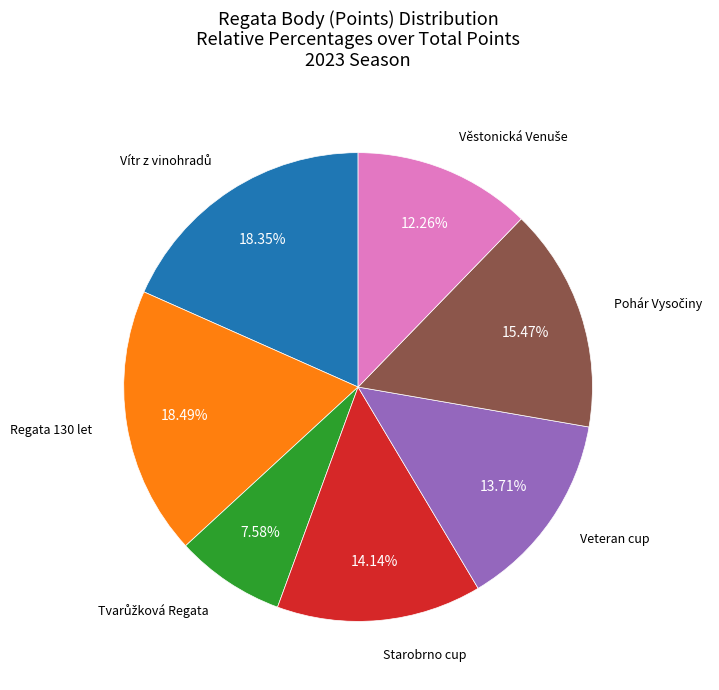

To the nearest percent, what is the difference between the largest and smallest slice percentages?

11%